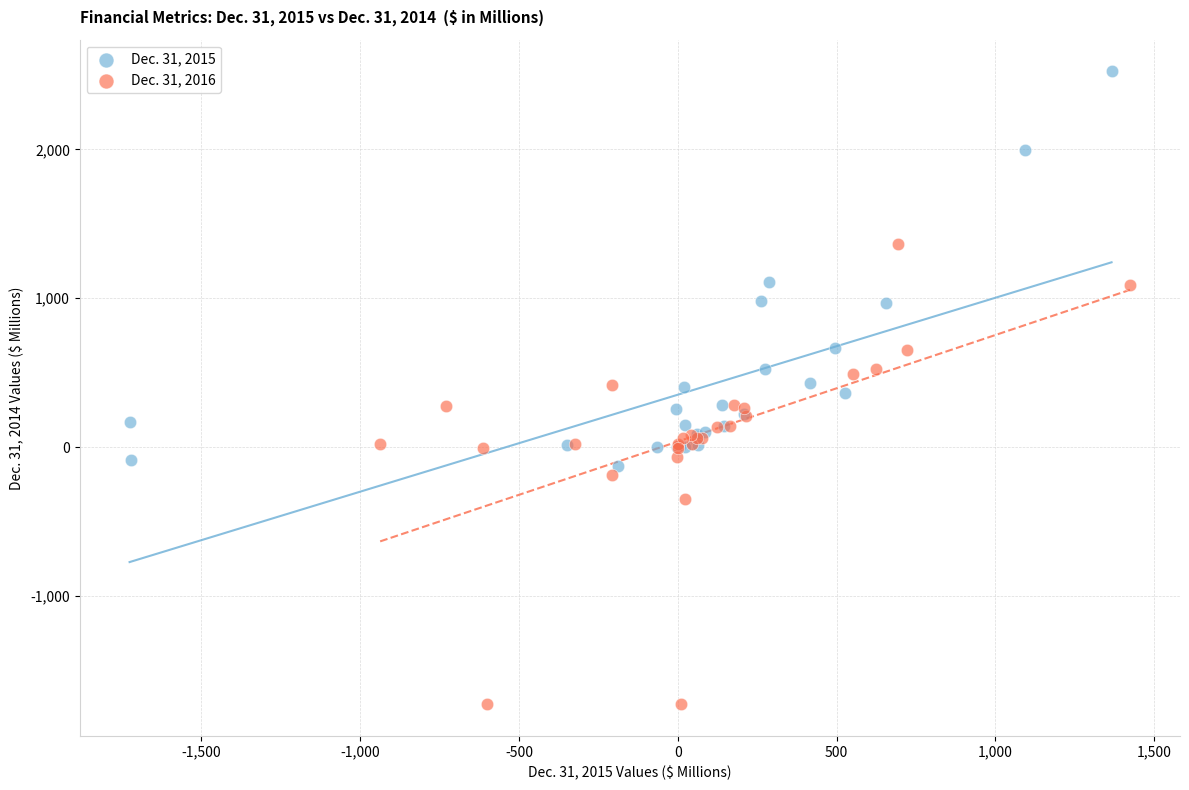

Which series has the largest Y range (max minus min)?

Dec. 31, 2016